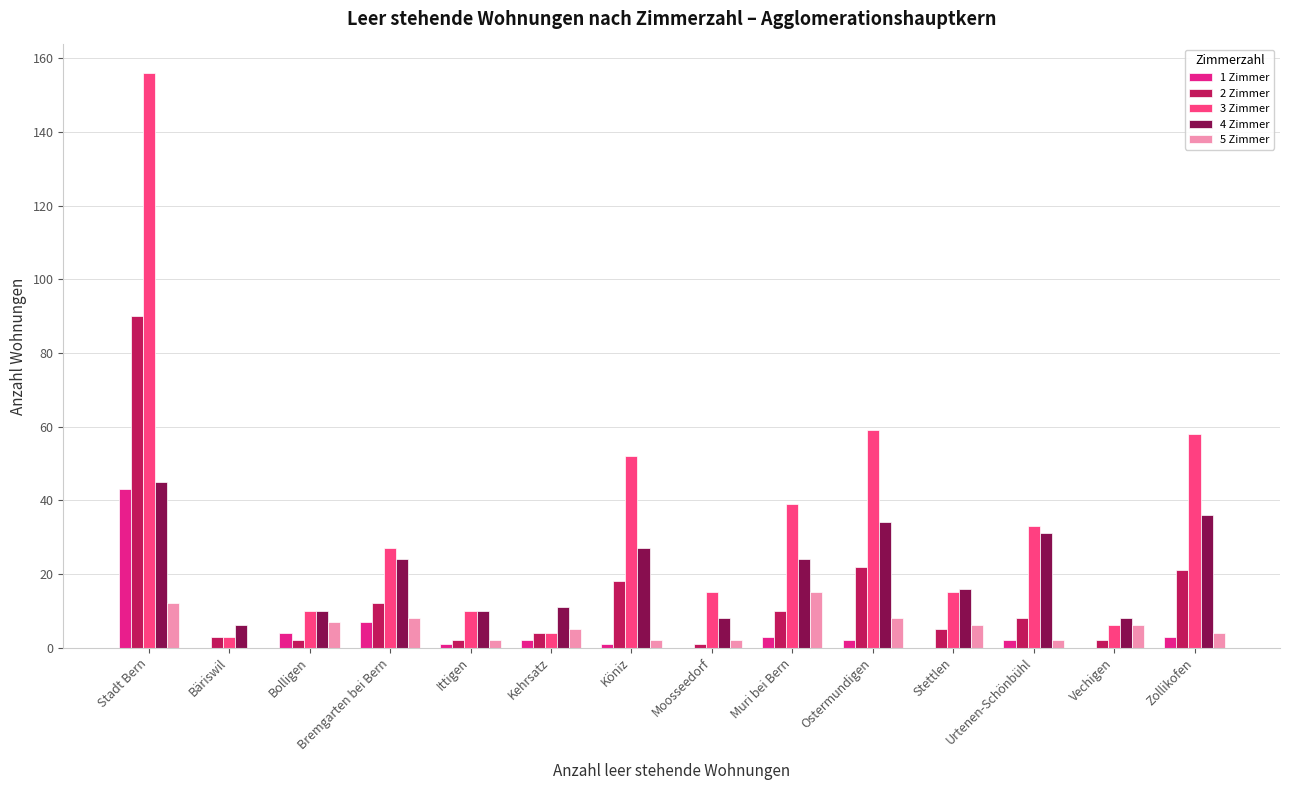

What is the average value of the 4 Zimmer series?

21